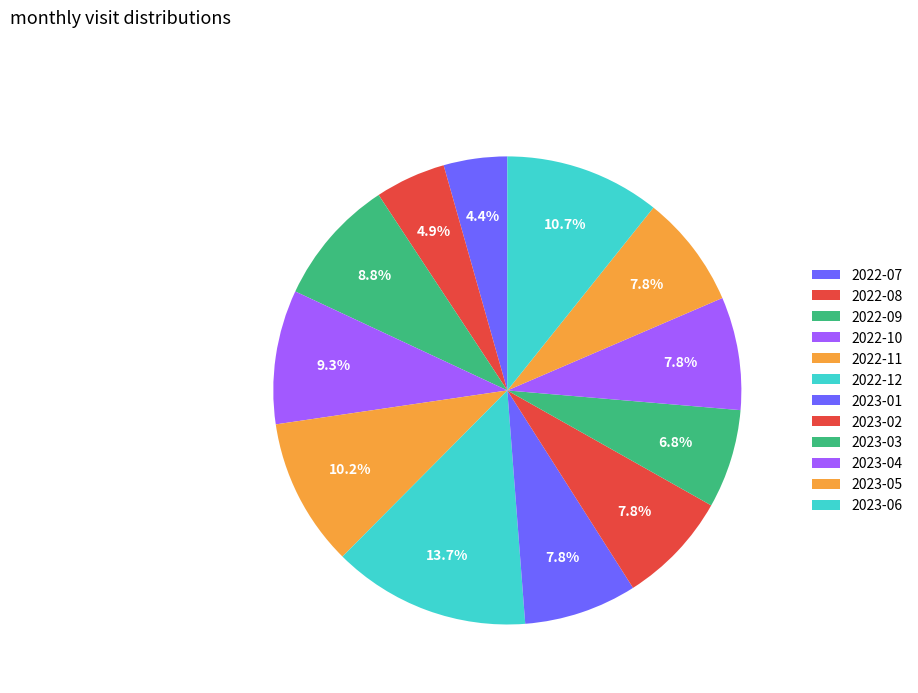

Does 2022-12 represent more than half of the total?

No